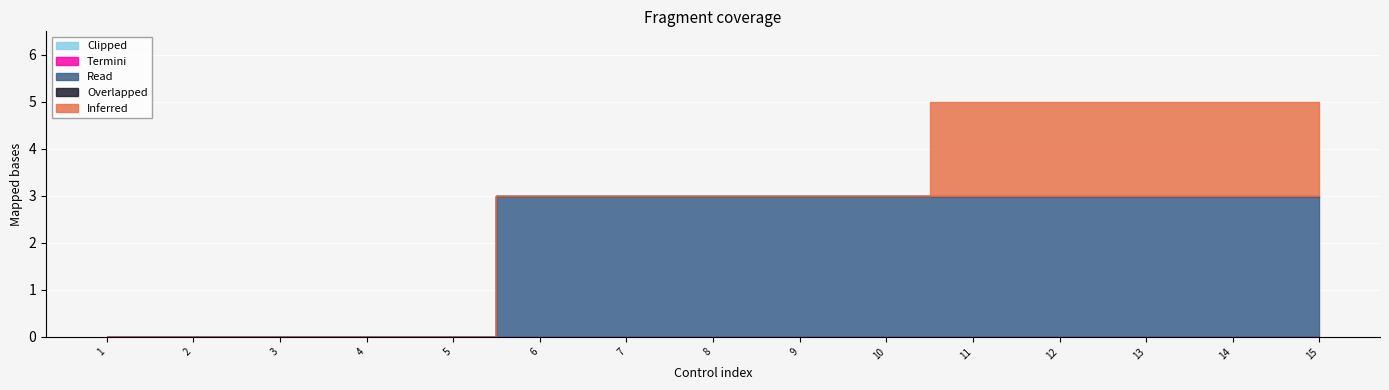

True or false: Overlapped has more than 0 points higher than both neighbors.

False